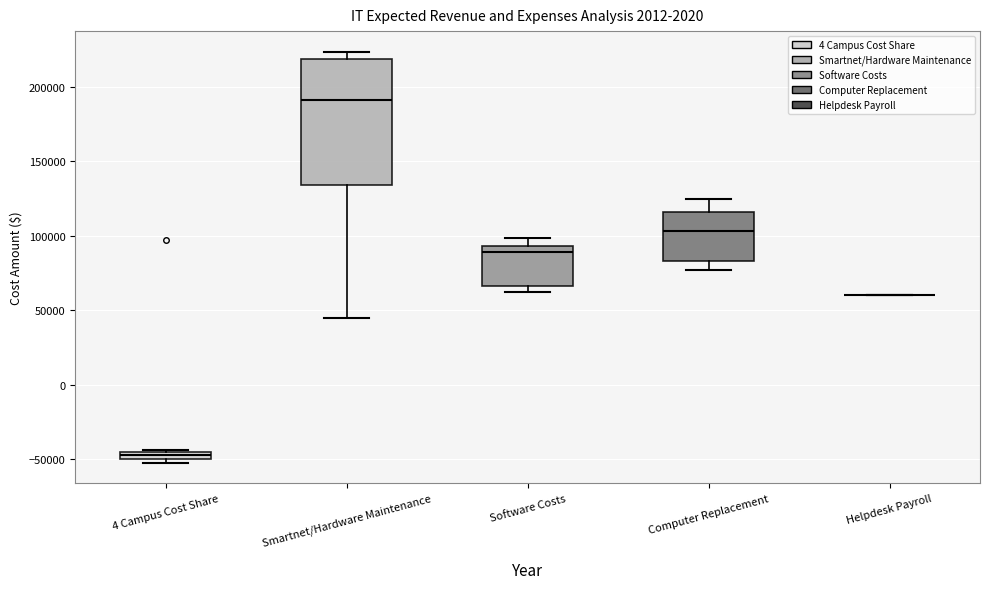

Comparing the boxes themselves (not the whiskers), which one is the tallest?

Smartnet/Hardware Maintenance